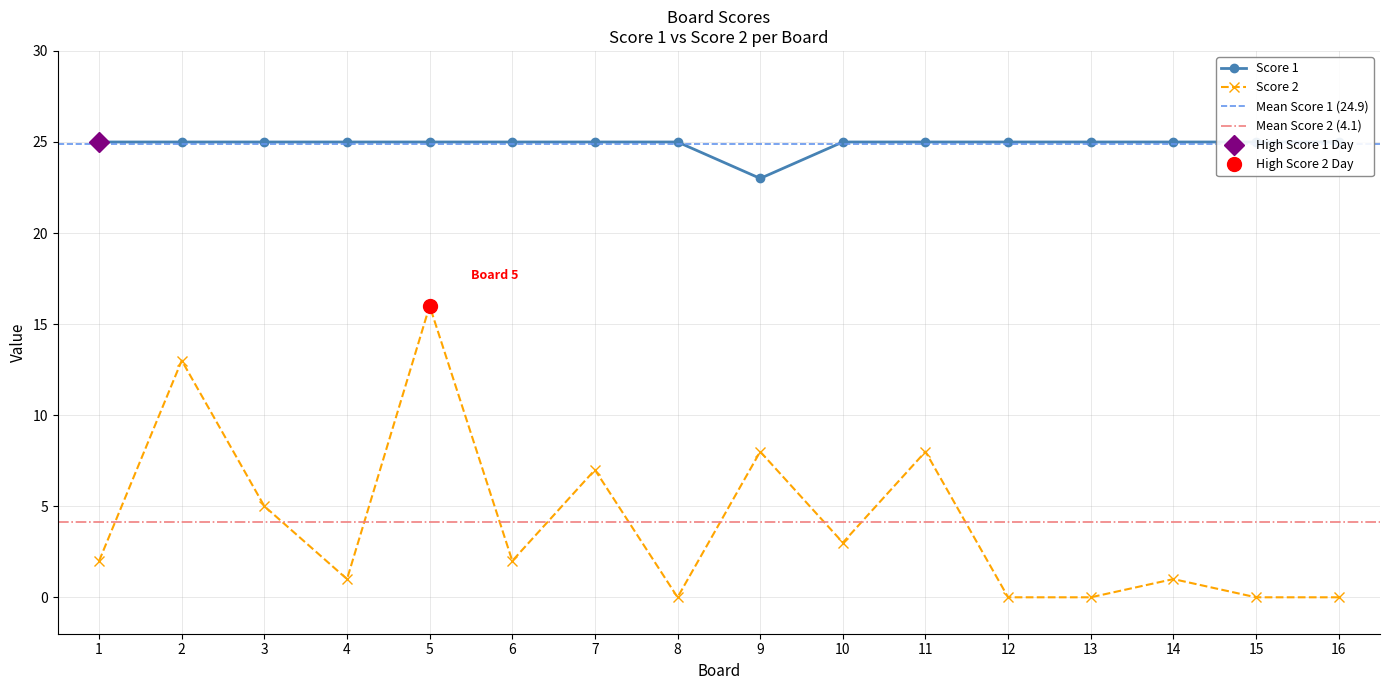

Which series has the widest spread of values?

Score 2